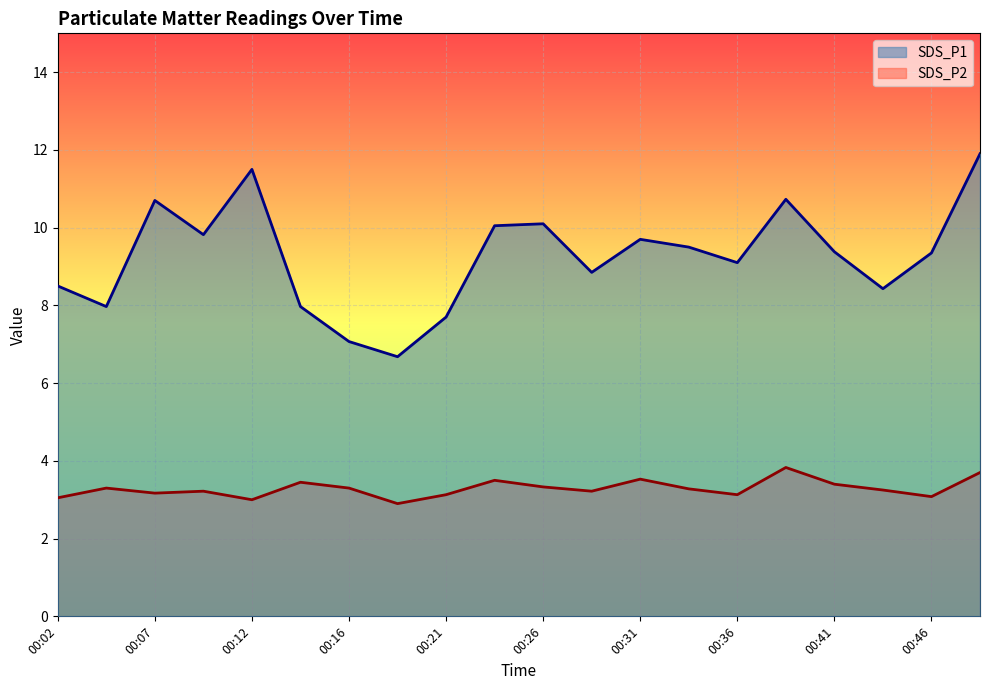

At which label does SDS_P2 reach its peak?

00:38